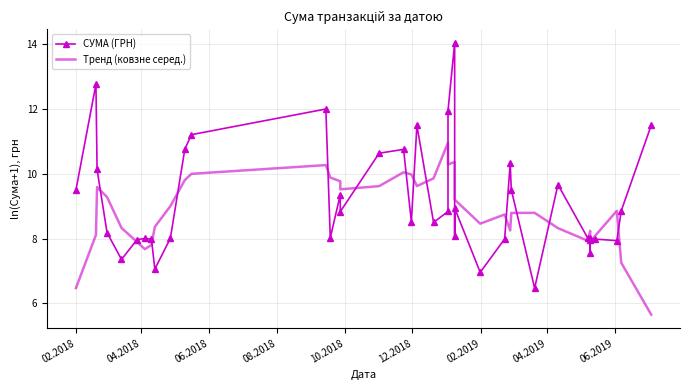

What is the label of the 40th point from the right?

02.2018